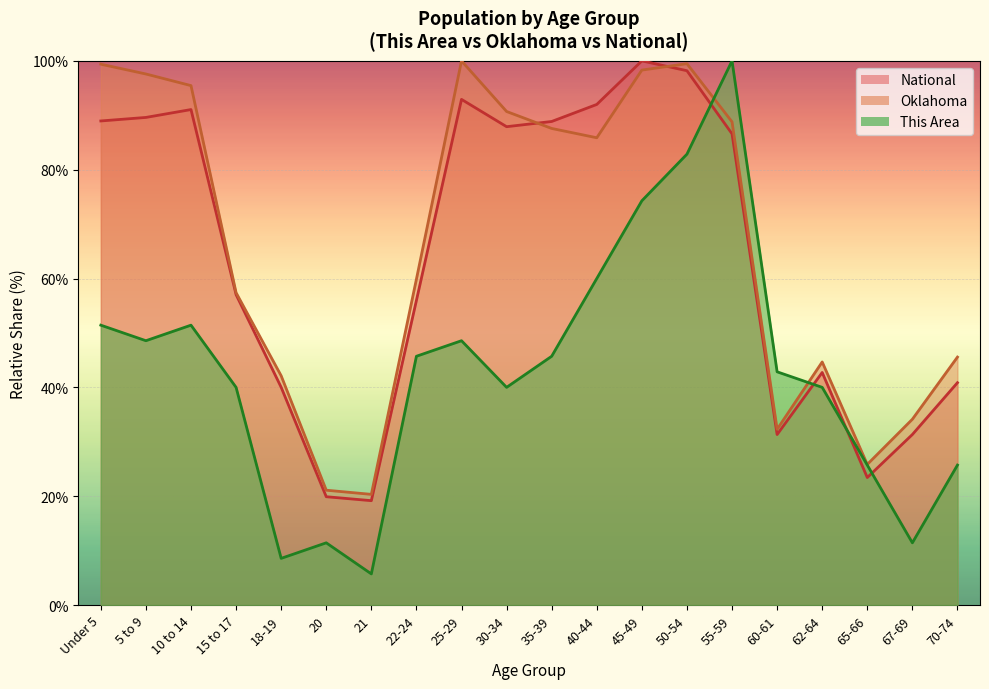

What are all the series names shown in the legend?

This Area, Oklahoma, National